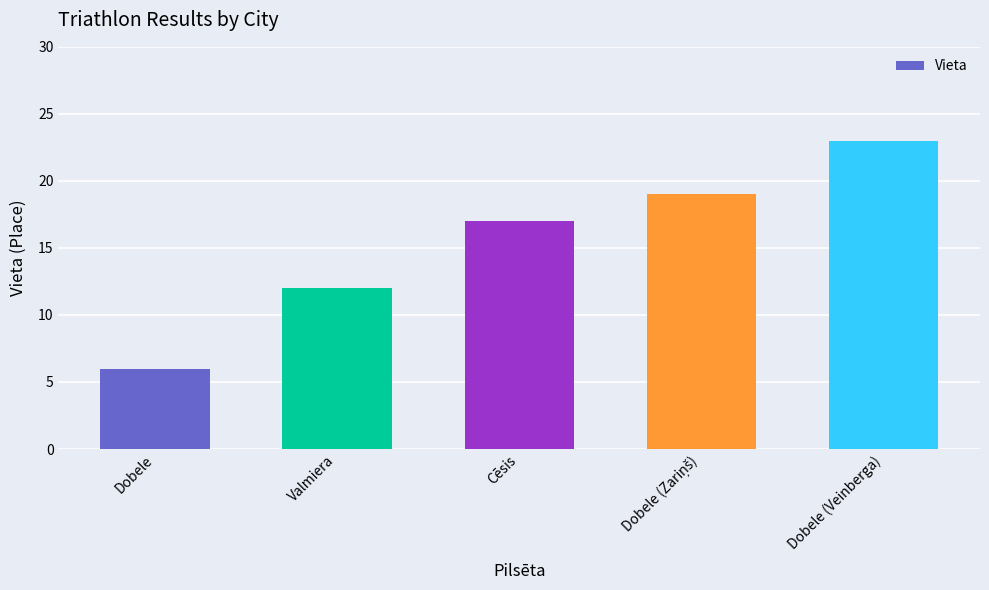

At which label is the value closest to 14?

Valmiera